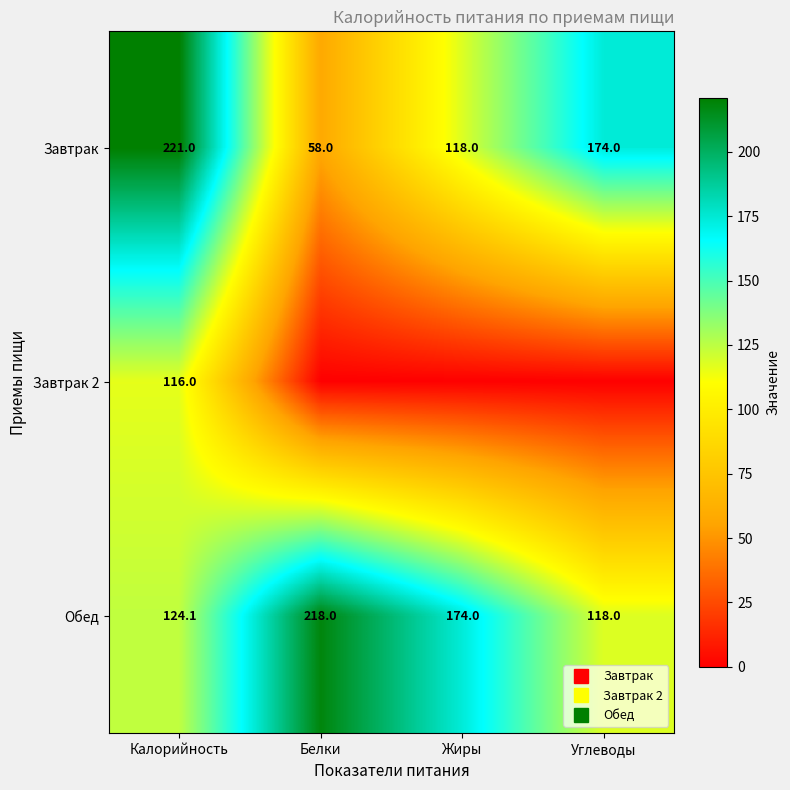

The Завтрак series shows 62.9 at Углеводы. True or false?

False